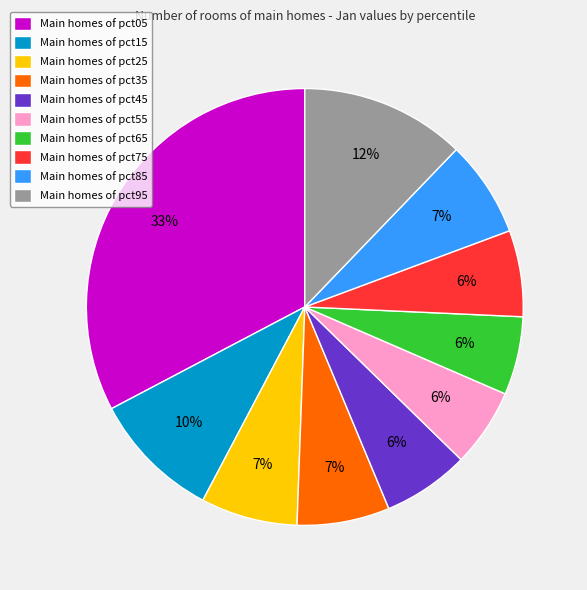

To the nearest percent, what portion does Main homes of pct15 represent?

10%